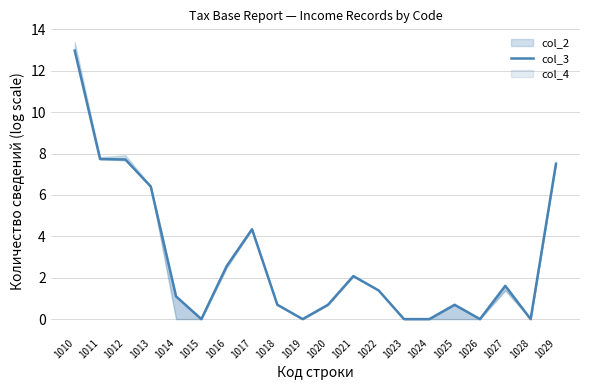

At which category does the chart reach its minimum across all series?

1015